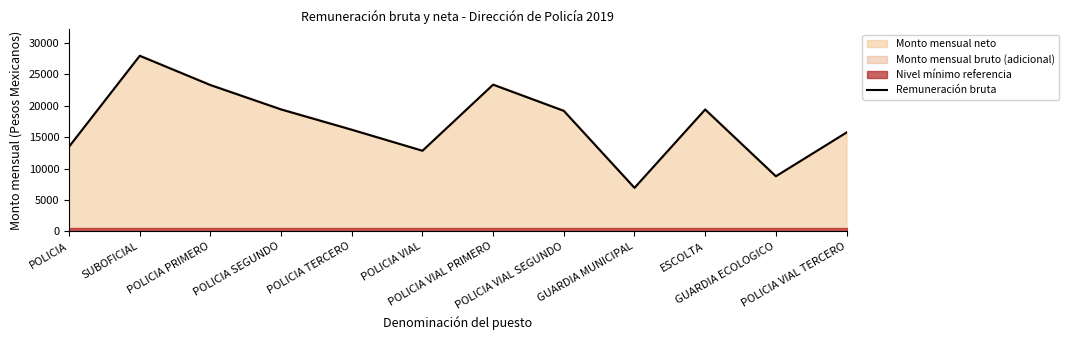

Rank the categories by value from lowest to highest.

GUARDIA MUNICIPAL, GUARDIA ECOLOGICO, POLICIA VIAL, POLICIA, POLICIA VIAL TERCERO, POLICIA TERCERO, POLICIA VIAL SEGUNDO, ESCOLTA, POLICIA SEGUNDO, POLICIA PRIMERO, POLICIA VIAL PRIMERO, SUBOFICIAL